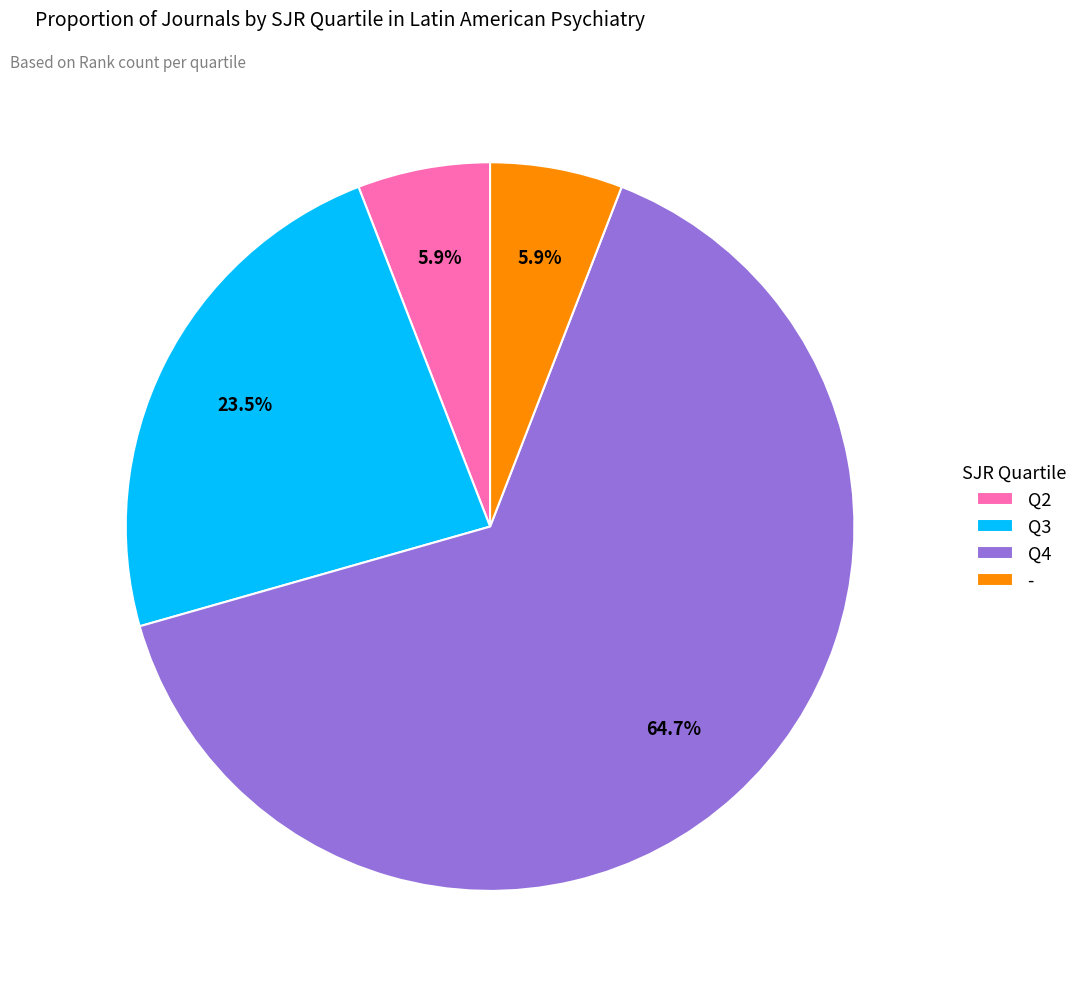

What percentage is NOT represented by Q4?

35.3%